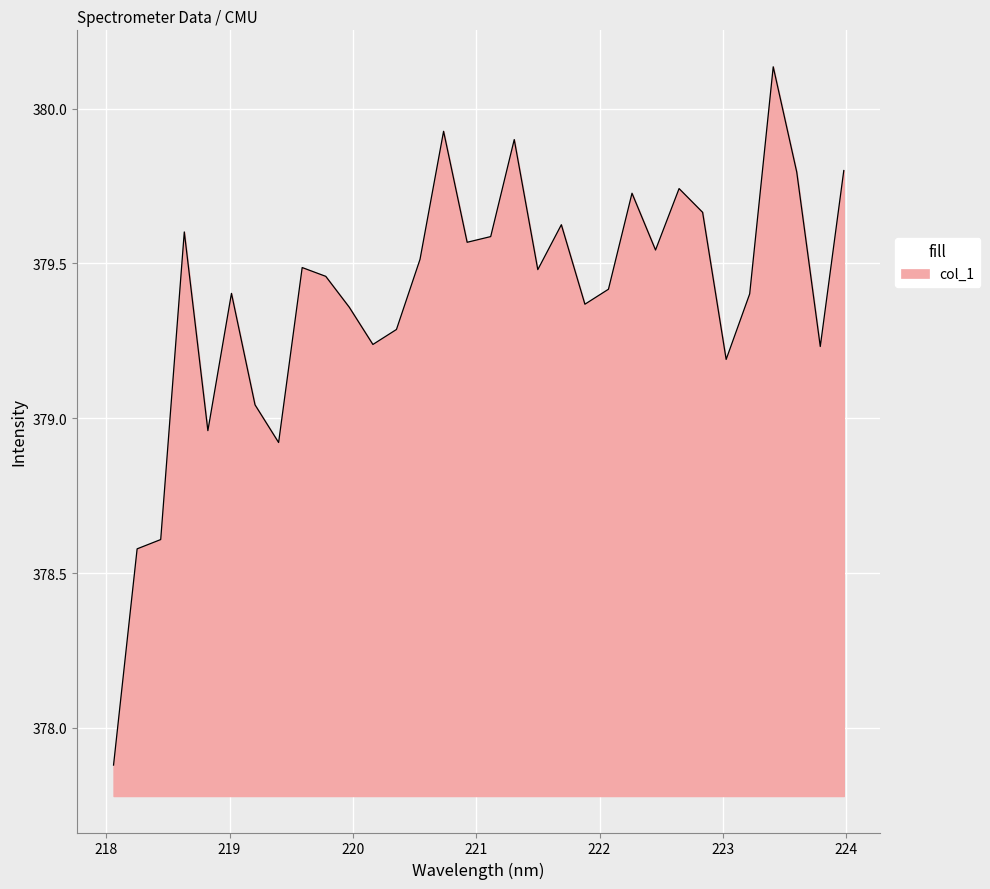

What is the difference between the maximum and minimum values?

2.3